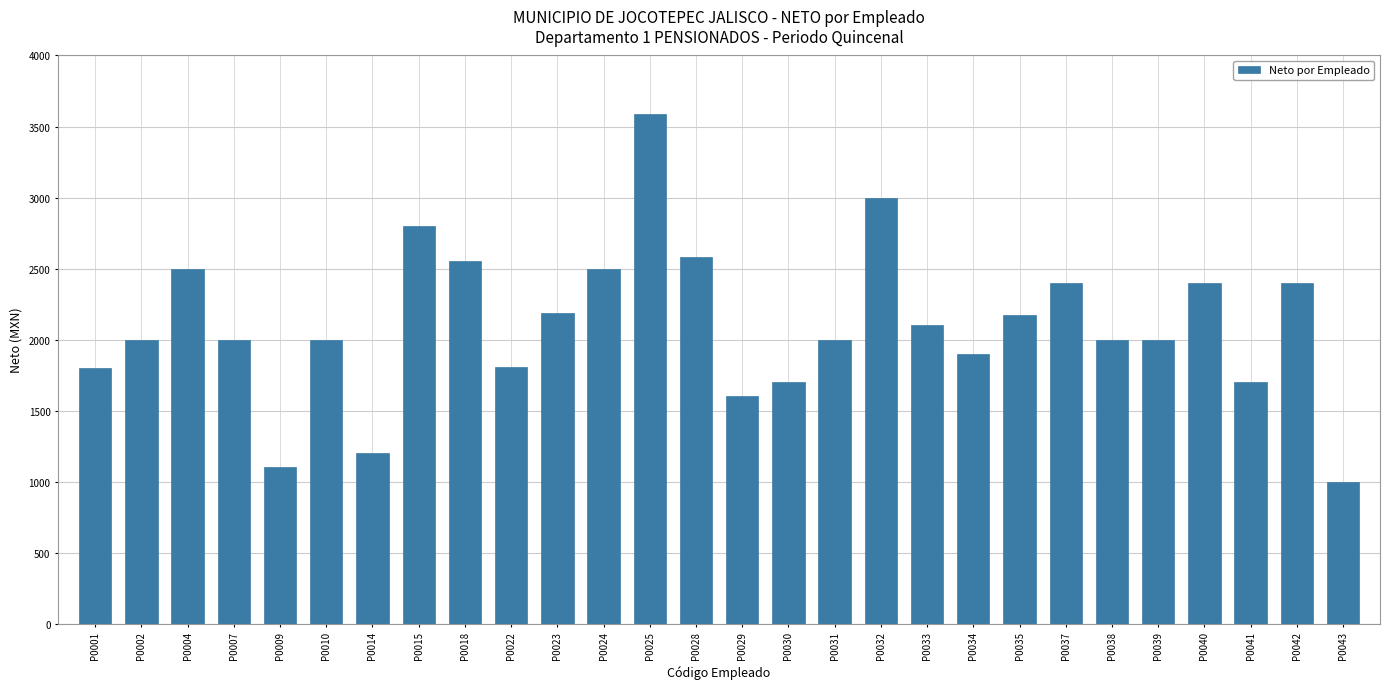

What value does the data have at P0043?

1000